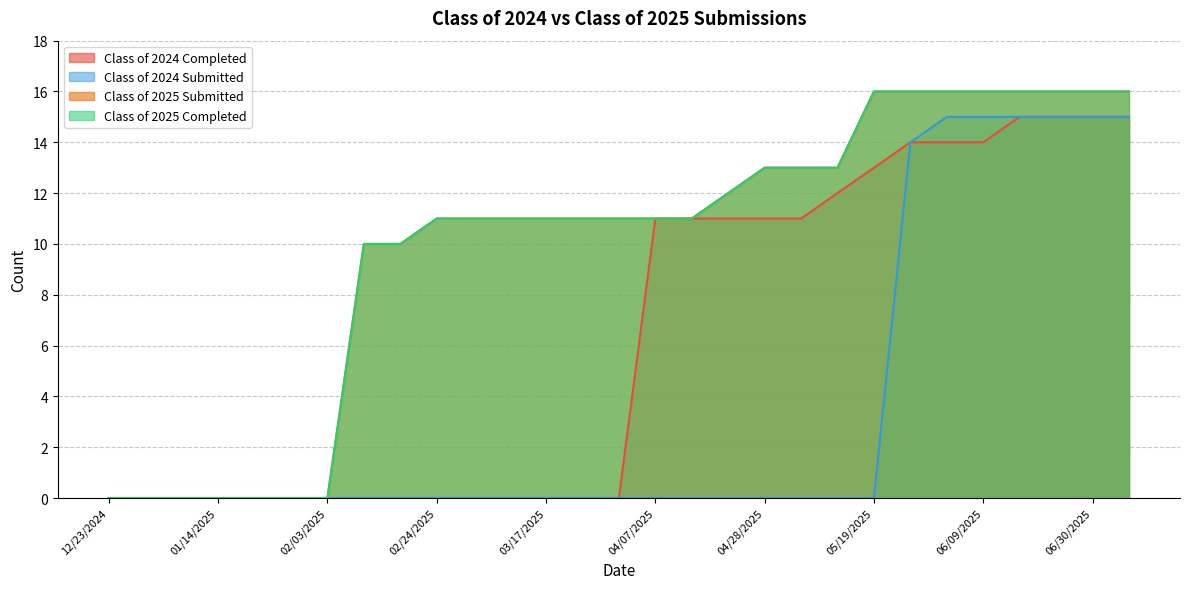

Reading right to left, transcribe all the data shown in this chart.

Class of 2024 Completed: 07/07/2025=15	06/30/2025=15	06/21/2025=15	06/16/2025=15	06/09/2025=14	06/02/2025=14	05/26/2025=14	05/19/2025=13	05/12/2025=12	05/06/2025=11	04/28/2025=11	04/21/2025=11	04/14/2025=11	04/07/2025=11	03/31/2025=0	03/24/2025=0	03/17/2025=0	03/10/2025=0	03/03/2025=0	02/24/2025=0	02/18/2025=0	02/10/2025=0	02/03/2025=0	01/27/2025=0	01/20/2025=0	01/14/2025=0	01/06/2025=0	12/30/2024=0	12/23/2024=0
Class of 2024 Submitted: 07/07/2025=15	06/30/2025=15	06/21/2025=15	06/16/2025=15	06/09/2025=15	06/02/2025=15	05/26/2025=14	05/19/2025=0	05/12/2025=0	05/06/2025=0	04/28/2025=0	04/21/2025=0	04/14/2025=0	04/07/2025=0	03/31/2025=0	03/24/2025=0	03/17/2025=0	03/10/2025=0	03/03/2025=0	02/24/2025=0	02/18/2025=0	02/10/2025=0	02/03/2025=0	01/27/2025=0	01/20/2025=0	01/14/2025=0	01/06/2025=0	12/30/2024=0	12/23/2024=0
Class of 2025 Submitted: 07/07/2025=16	06/30/2025=16	06/21/2025=16	06/16/2025=16	06/09/2025=16	06/02/2025=16	05/26/2025=16	05/19/2025=16	05/12/2025=13	05/06/2025=13	04/28/2025=13	04/21/2025=12	04/14/2025=11	04/07/2025=11	03/31/2025=11	03/24/2025=11	03/17/2025=11	03/10/2025=11	03/03/2025=11	02/24/2025=11	02/18/2025=10	02/10/2025=10	02/03/2025=0	01/27/2025=0	01/20/2025=0	01/14/2025=0	01/06/2025=0	12/30/2024=0	12/23/2024=0
Class of 2025 Completed: 07/07/2025=16	06/30/2025=16	06/21/2025=16	06/16/2025=16	06/09/2025=16	06/02/2025=16	05/26/2025=16	05/19/2025=16	05/12/2025=13	05/06/2025=13	04/28/2025=13	04/21/2025=12	04/14/2025=11	04/07/2025=11	03/31/2025=11	03/24/2025=11	03/17/2025=11	03/10/2025=11	03/03/2025=11	02/24/2025=11	02/18/2025=10	02/10/2025=10	02/03/2025=0	01/27/2025=0	01/20/2025=0	01/14/2025=0	01/06/2025=0	12/30/2024=0	12/23/2024=0